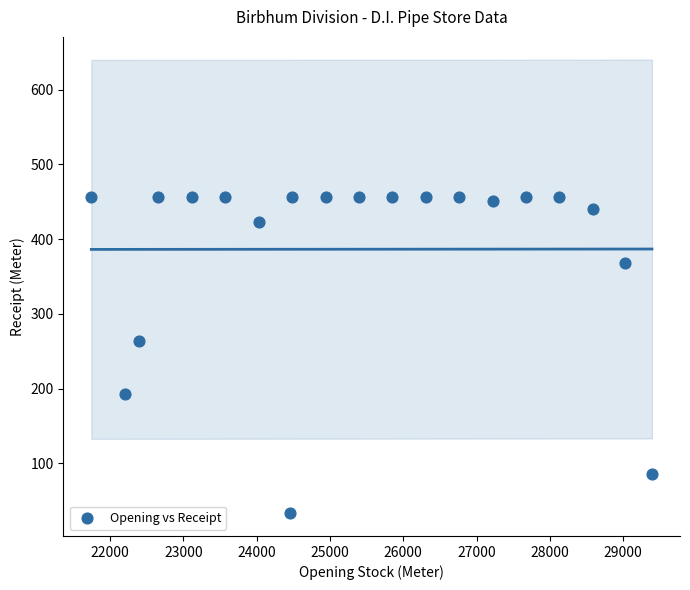

What Y value in the scatter plot is closest to 244?

264